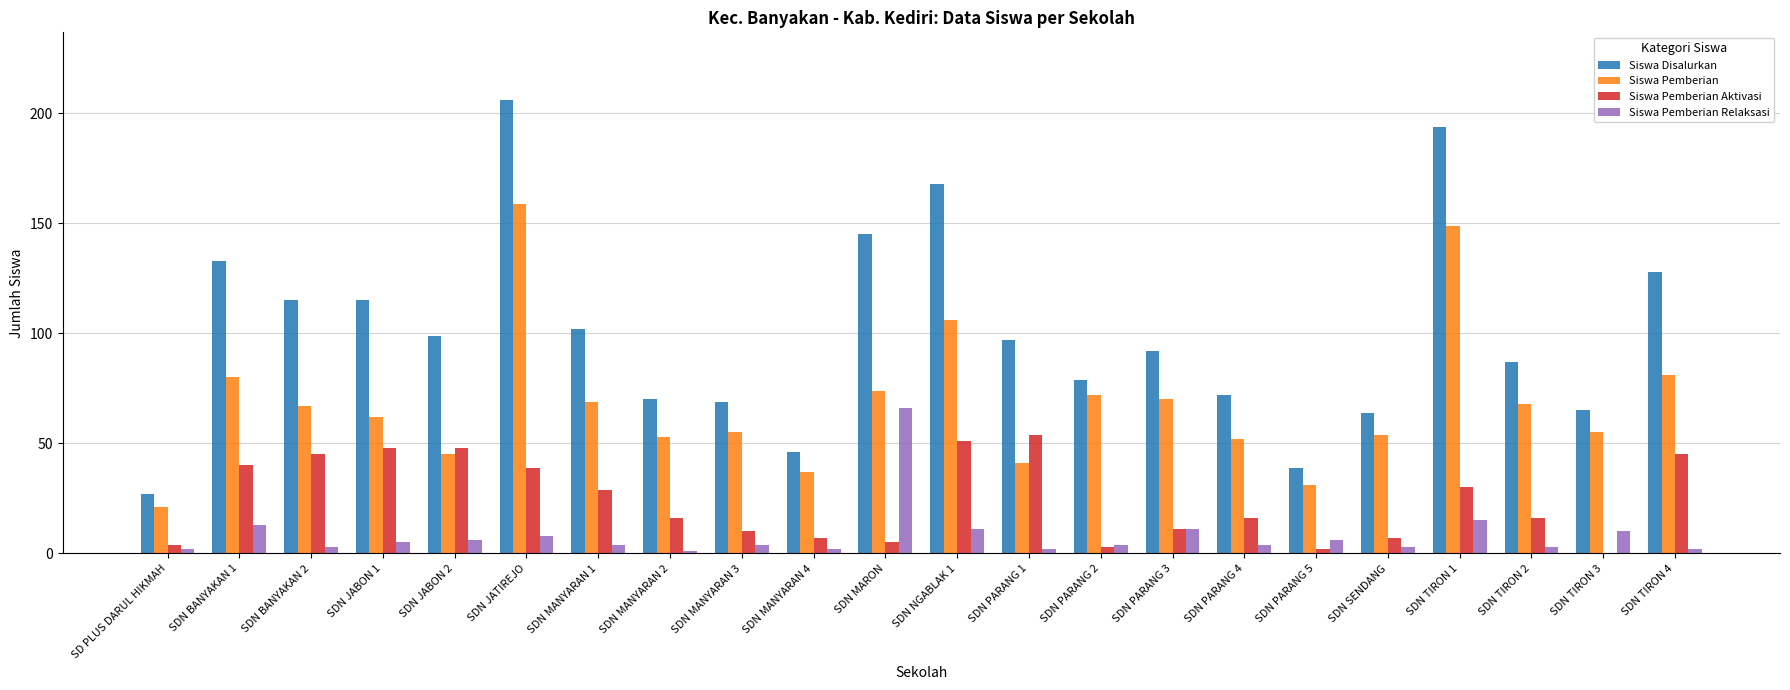

What is the approximate value of Siswa Pemberian at SDN PARANG 4, to the nearest 10?

50